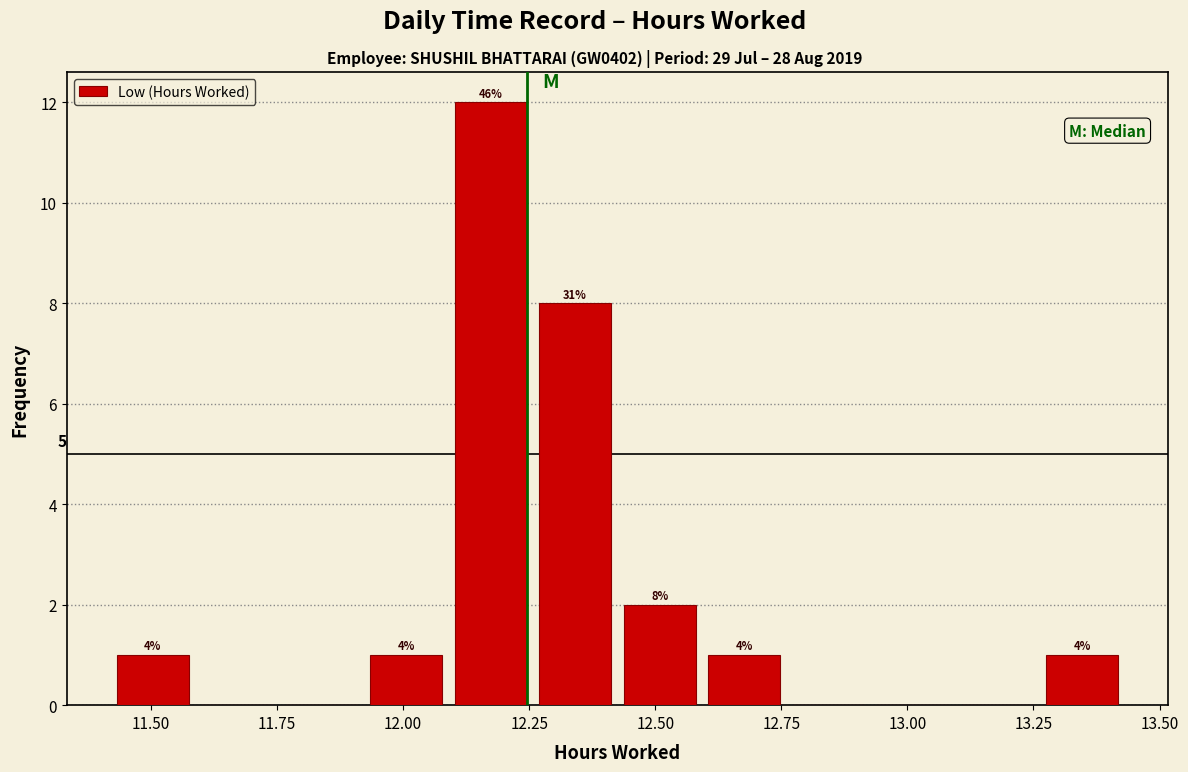

Read against the x-axis, roughly where is the centre of the tallest bar?

12.15